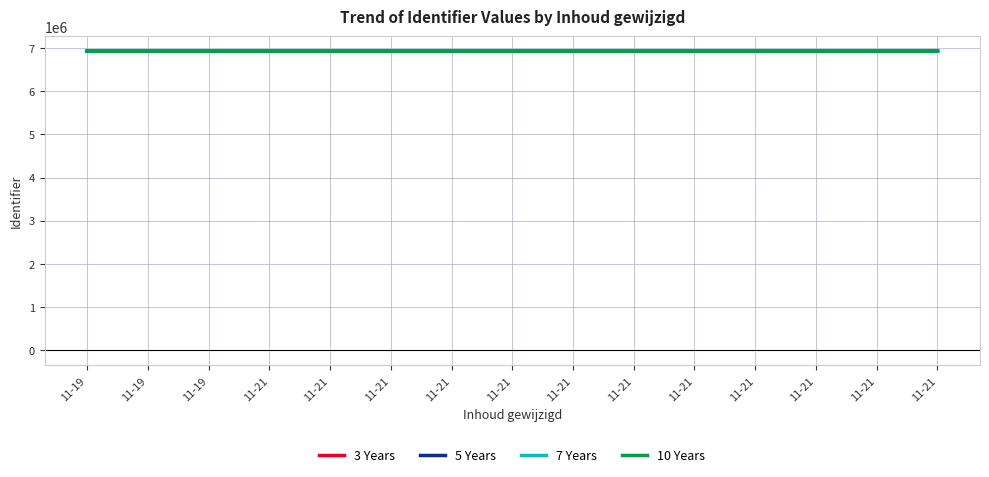

True or false: 3 Years has more than 0 interior local peaks.

True